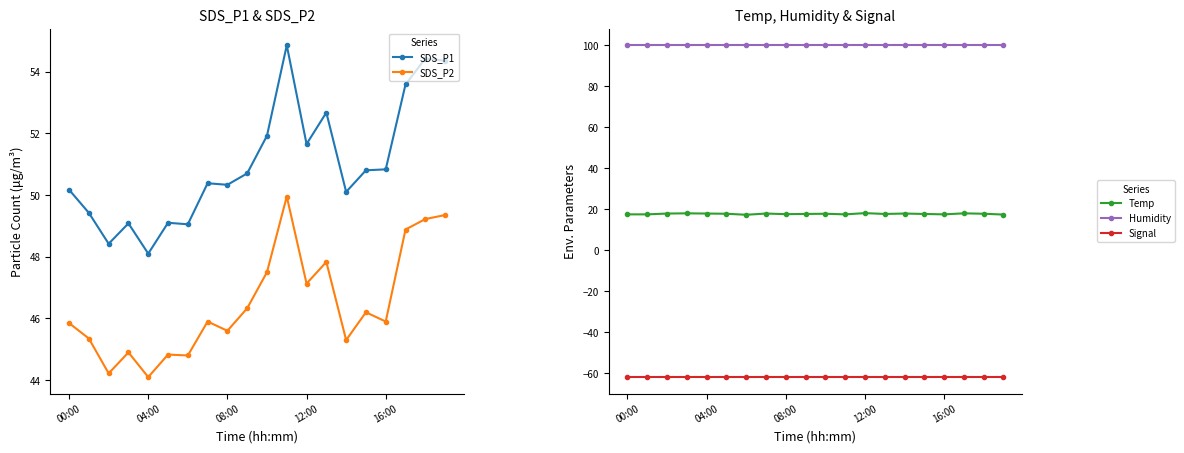

Is it true that Signal equals -90.0 at 5?

False